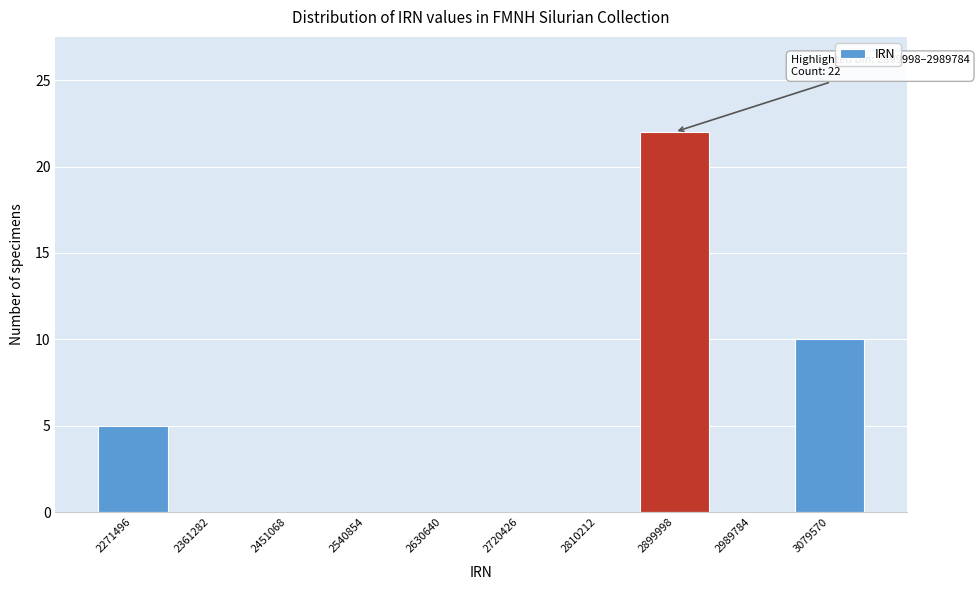

Reading left to right, list all the values displayed in this chart.

2271496=5	2361282=0	2451068=0	2540854=0	2630640=0	2720426=0	2810212=0	2899998=22	2989784=0	3079570=10